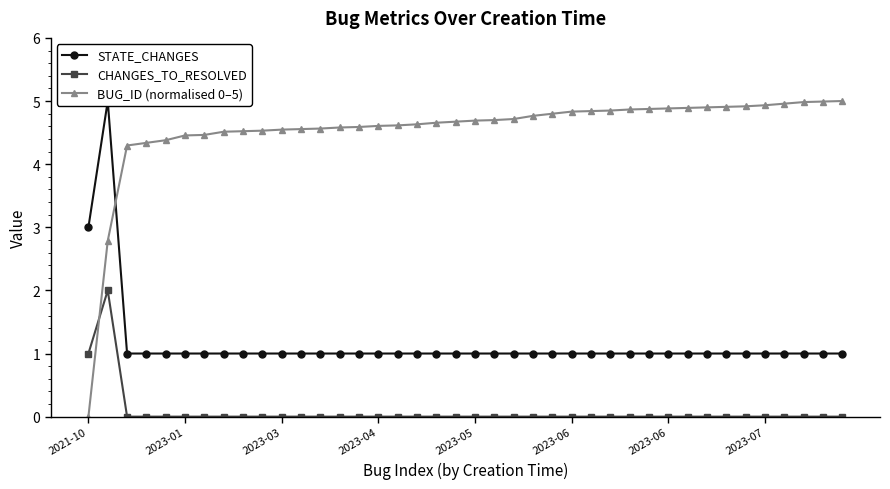

What value does the CHANGES_TO_RESOLVED series have at 2021-10?

1.0